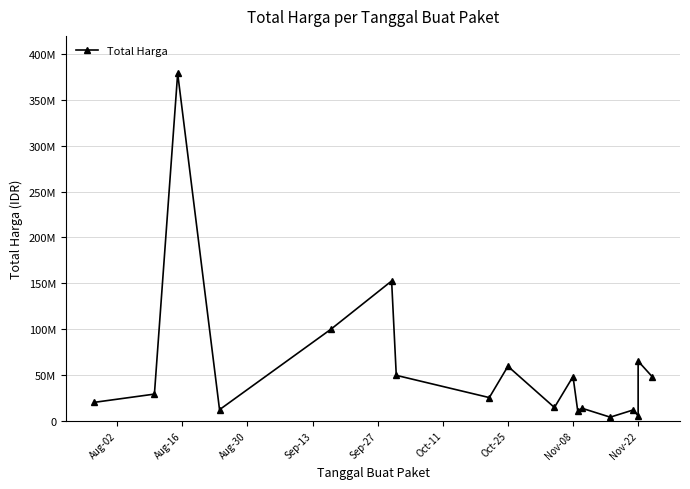

What position from the left is Oct-25?

7